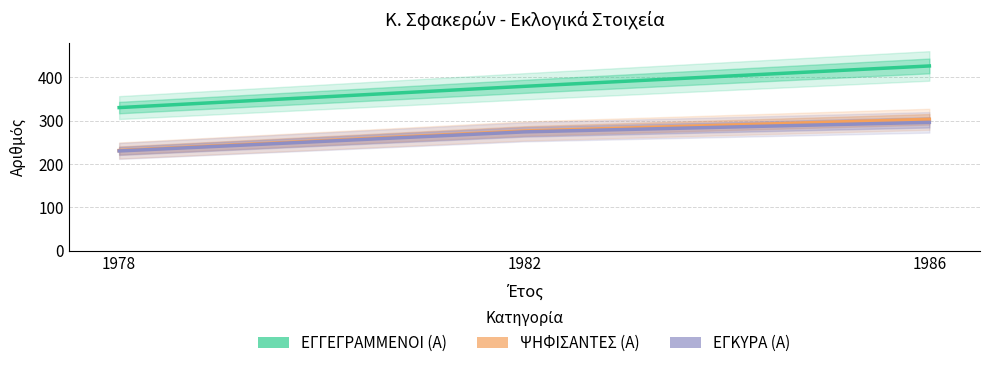

Rank the categories by ΕΓΚΥΡΑ (Α) value from lowest to highest.

1978, 1982, 1986